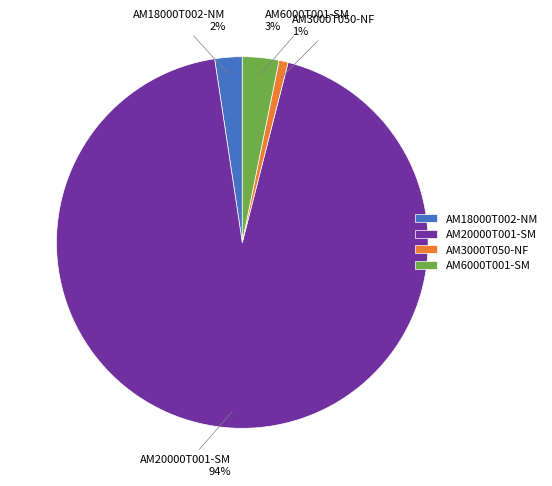

Which has a higher value, AM3000T050-NF or AM18000T002-NM?

AM18000T002-NM